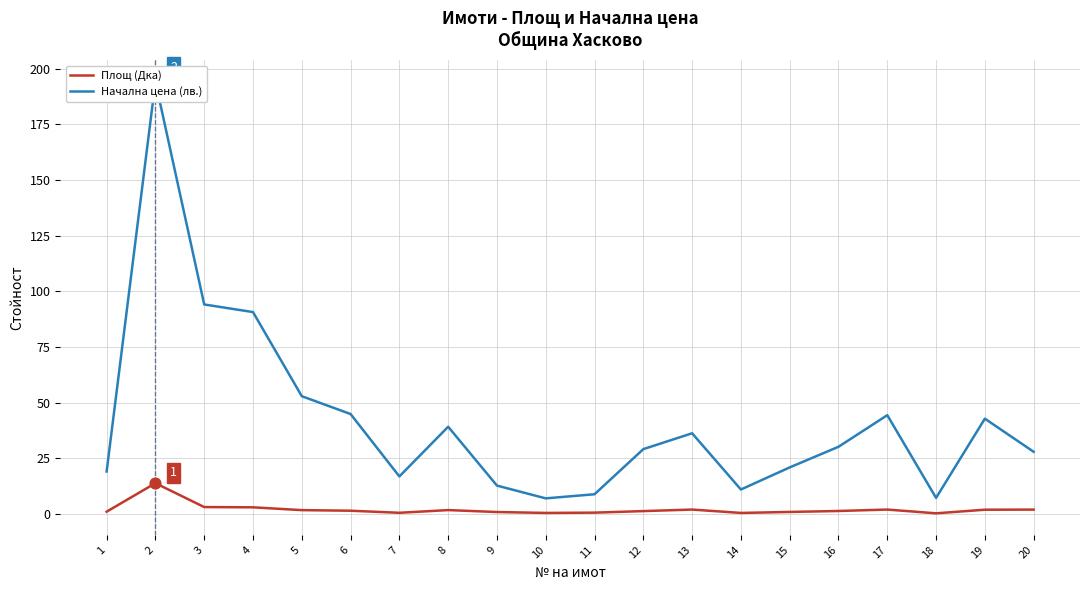

Is the value of Площ (Дка) at 1 greater than the value of Начална цена (лв.) at 14?

No